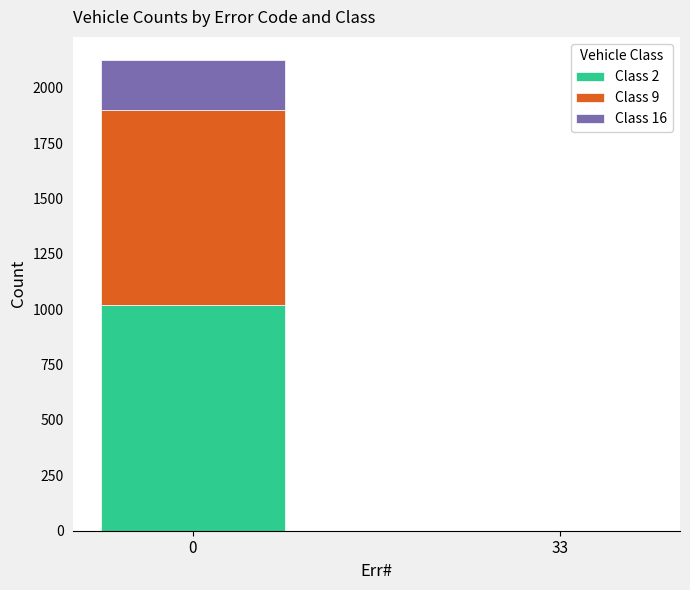

The Class 2 series shows 1021 at 0. True or false?

True